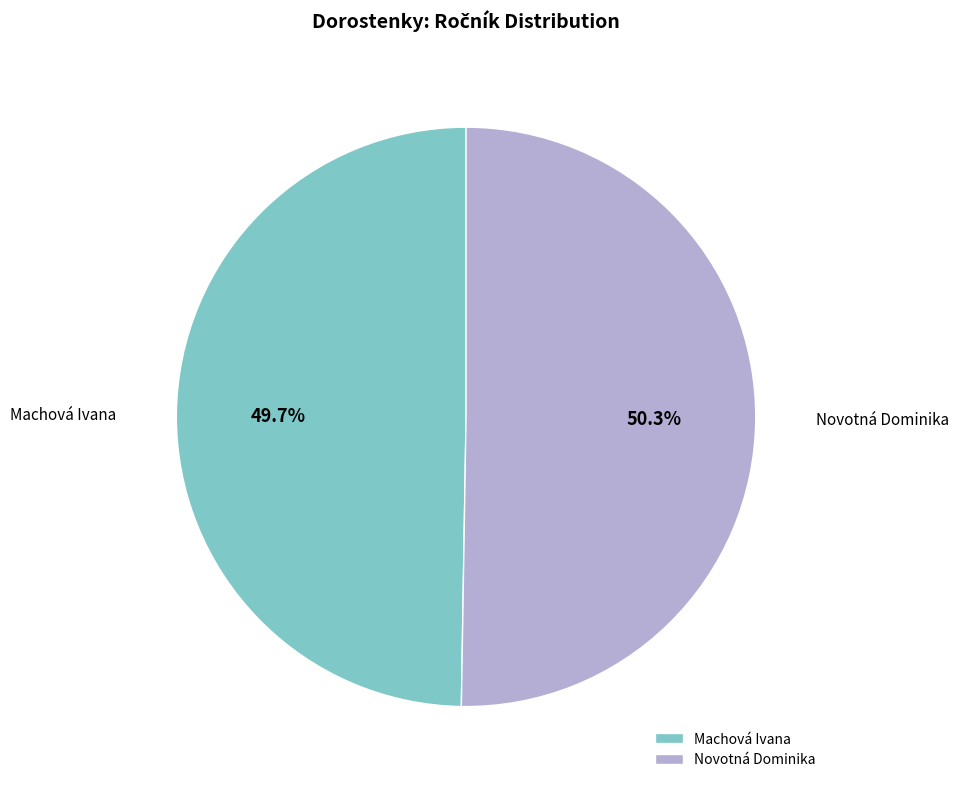

What is the largest slice in the pie chart?

Novotná Dominika